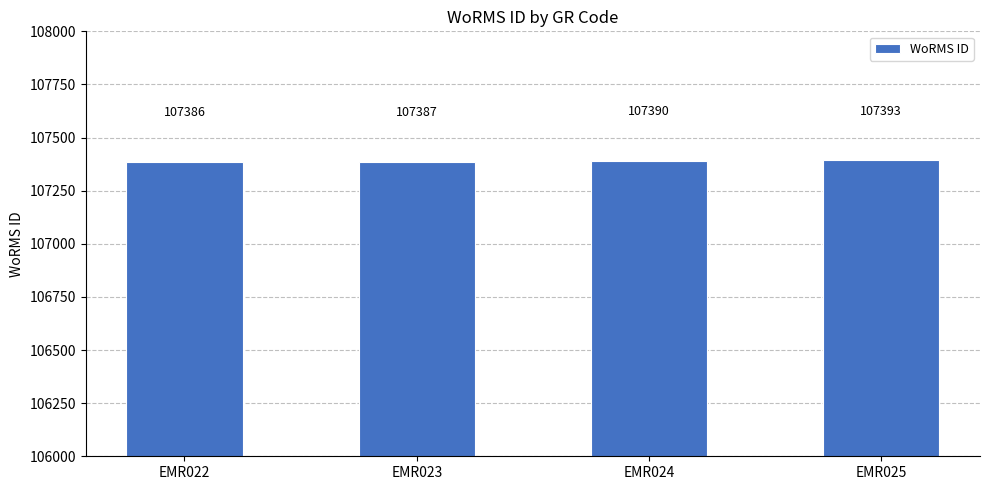

What is the difference between the values at EMR025 and EMR024?

3